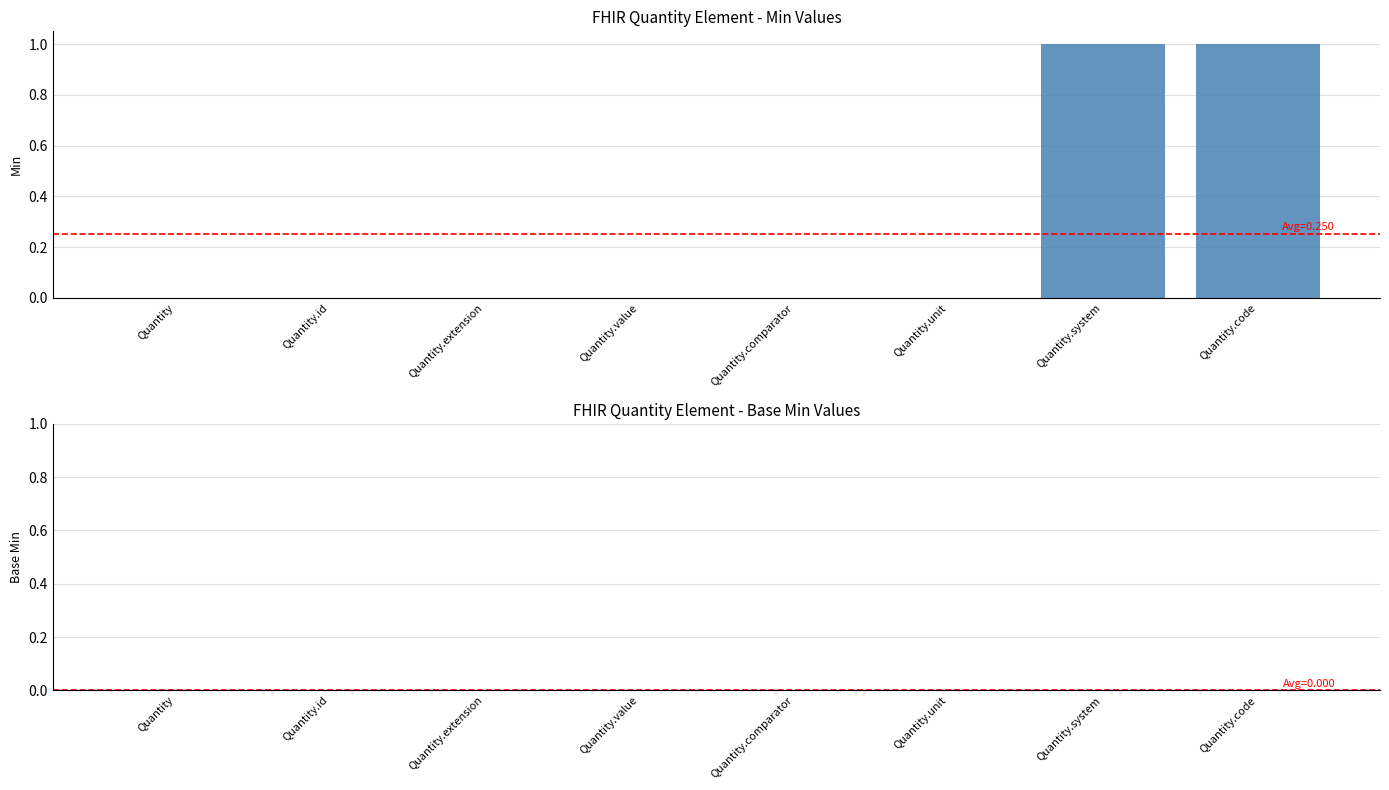

How many categories are shown in the chart?

8